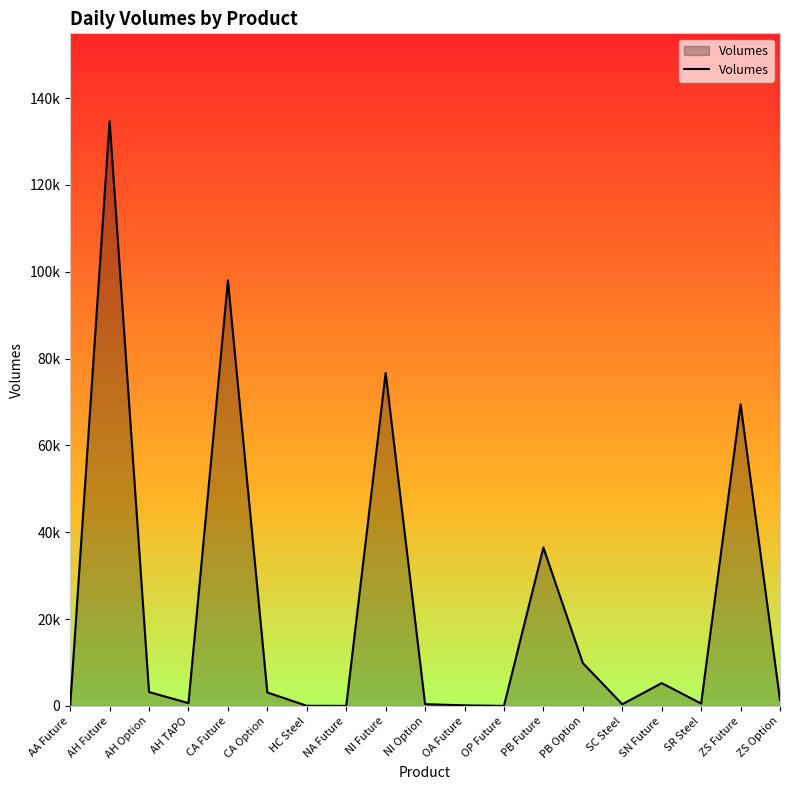

Which category has the highest value across all series?

AH Future